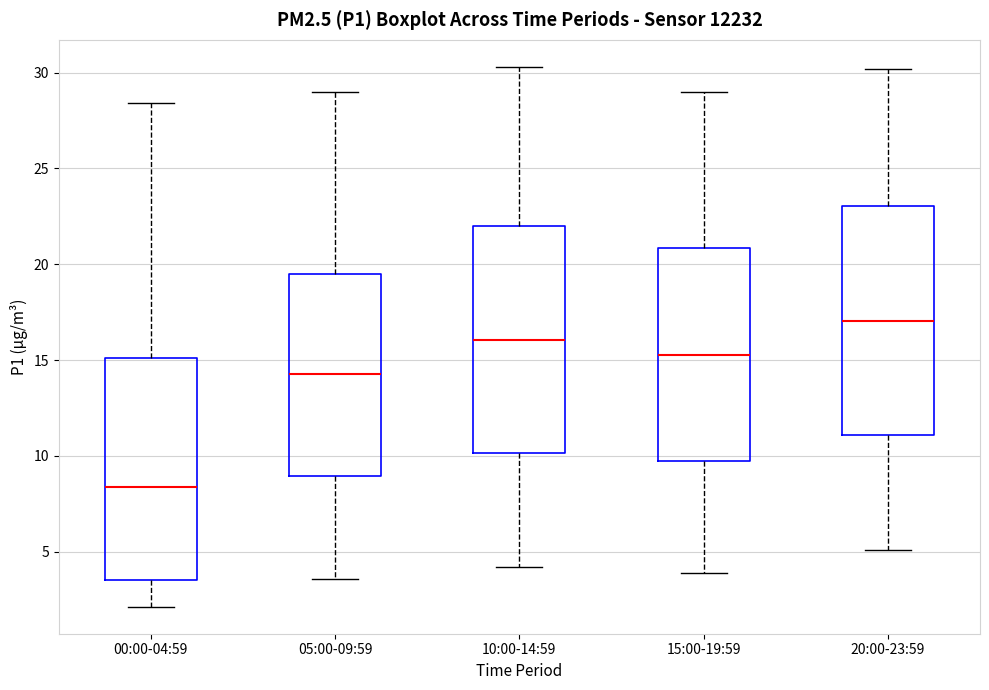

Reading left to right, read every box against the y-axis: the position of its median line, the range the box covers, and the ends of its whiskers. The values are not printed on the chart, so give them approximately, as read against the axis.

00:00-04:59: median 8.5, box 3.5 to 15.0, whiskers 2.0 to 28.5
05:00-09:59: median 14.5, box 9.0 to 19.5, whiskers 3.5 to 29.0
10:00-14:59: median 16.0, box 10.0 to 22.0, whiskers 4.0 to 30.5
15:00-19:59: median 15.5, box 9.5 to 21.0, whiskers 4.0 to 29.0
20:00-23:59: median 17.0, box 11.0 to 23.0, whiskers 5.0 to 30.0